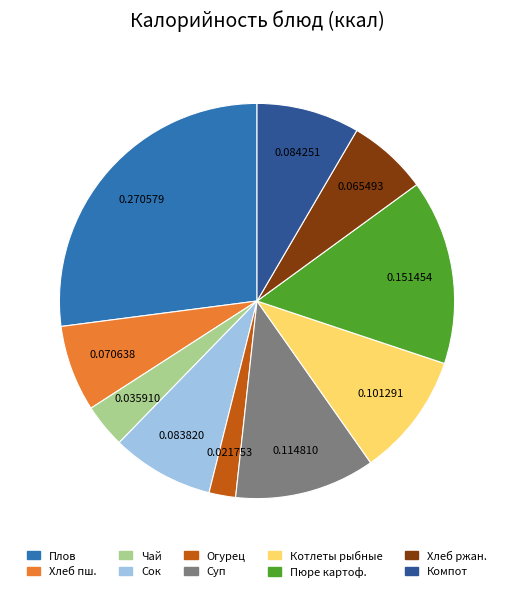

Is there a majority slice in this chart?

No